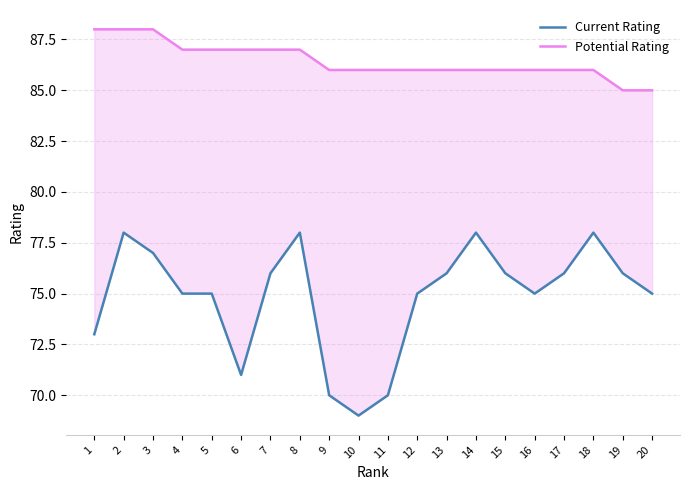

Reading left to right, transcribe all the data shown in this chart.

Current Rating: 73	78	77	75	75	71	76	78	70	69	70	75	76	78	76	75	76	78	76	75
Potential Rating: 88	88	88	87	87	87	87	87	86	86	86	86	86	86	86	86	86	86	85	85